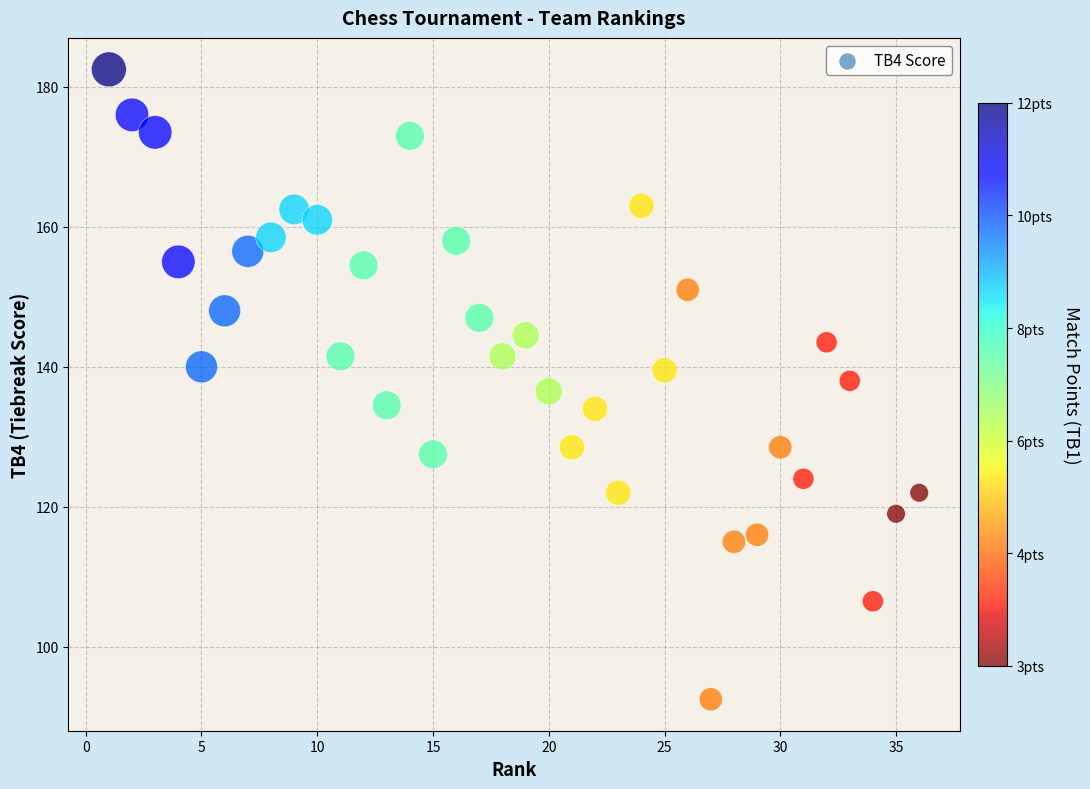

What is the range of Y values (max minus min)?

90.0